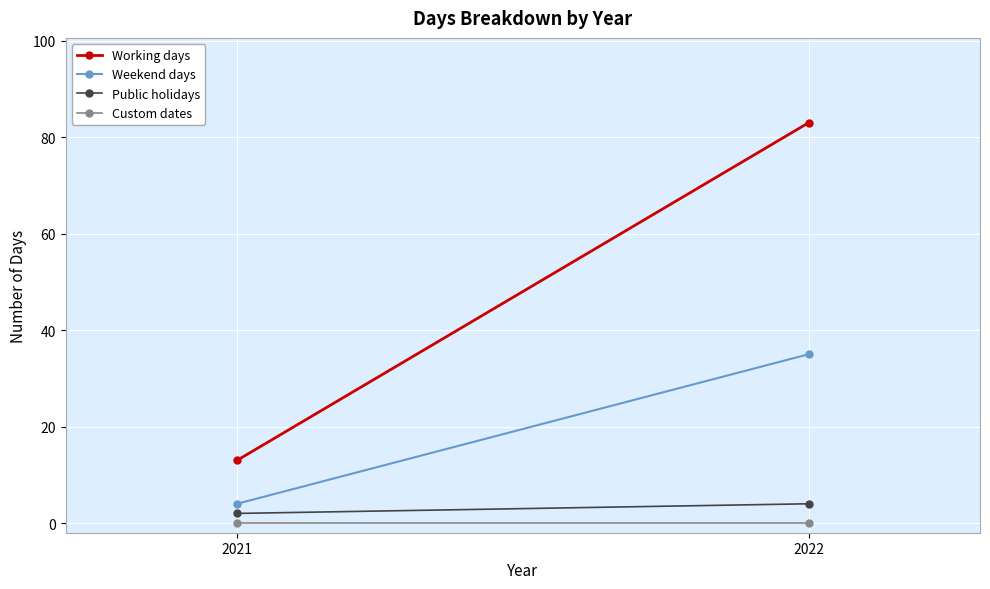

Count the number of data series in this chart.

4